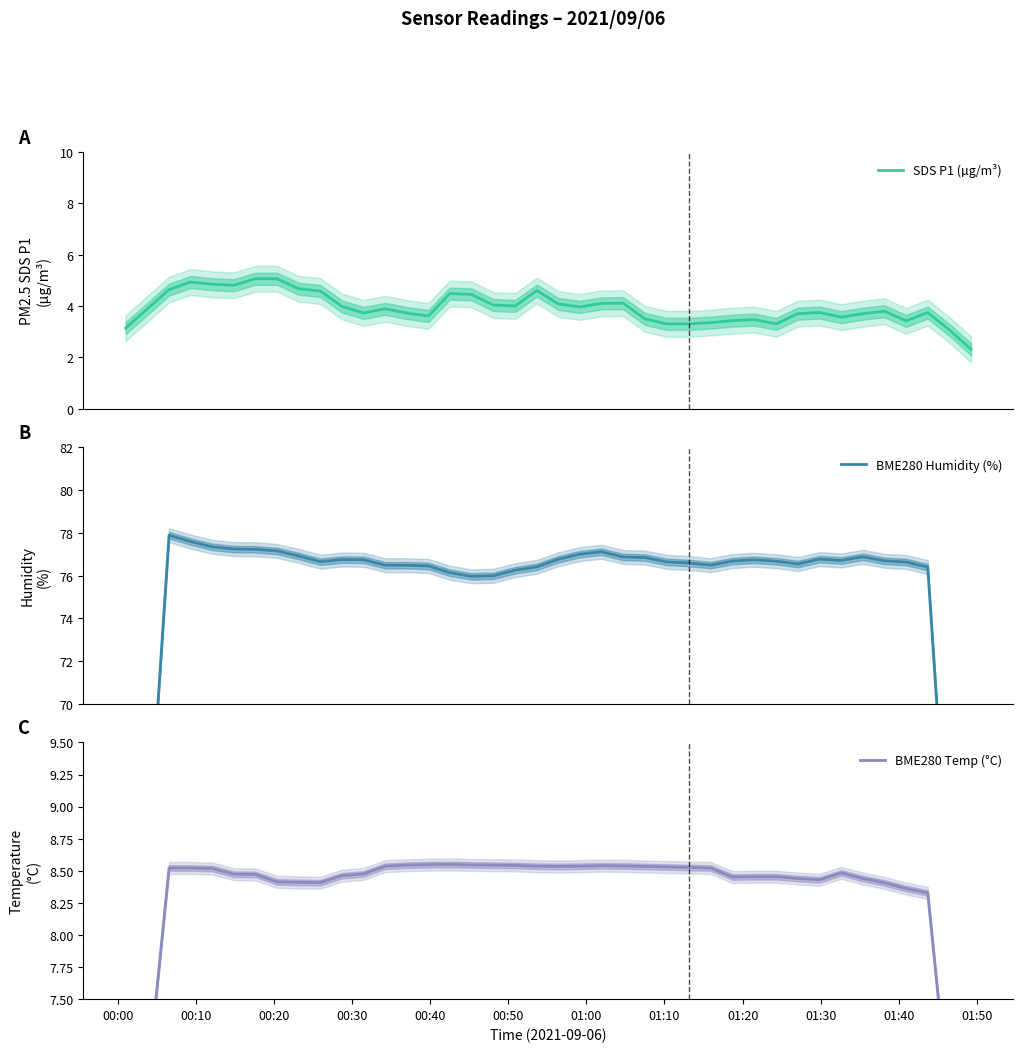

Is the value of BME280 Humidity (%) at 34 greater than the value of BME280 Temp (°C) at 38?

Yes